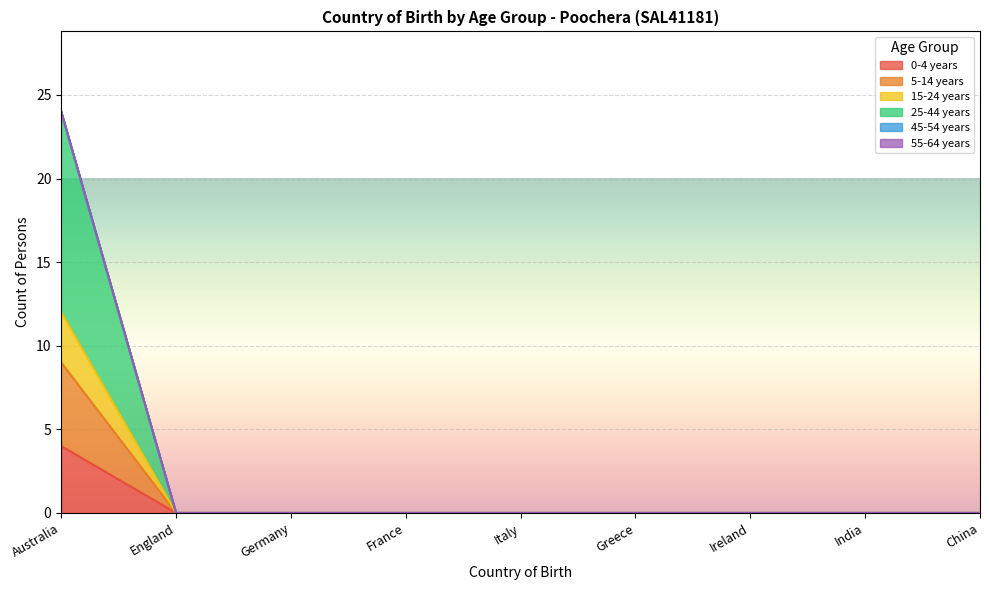

What is the greatest value displayed?

24